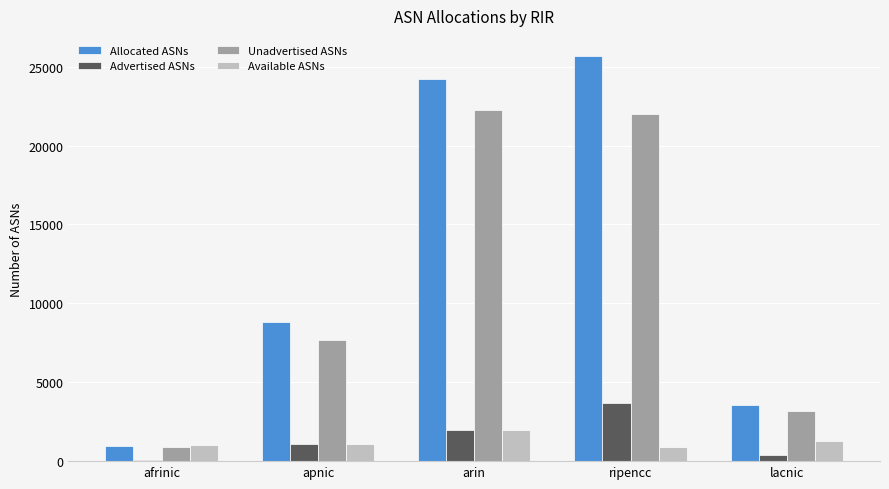

Is the value of Allocated ASNs at ripencc greater than the value of Available ASNs at apnic?

Yes